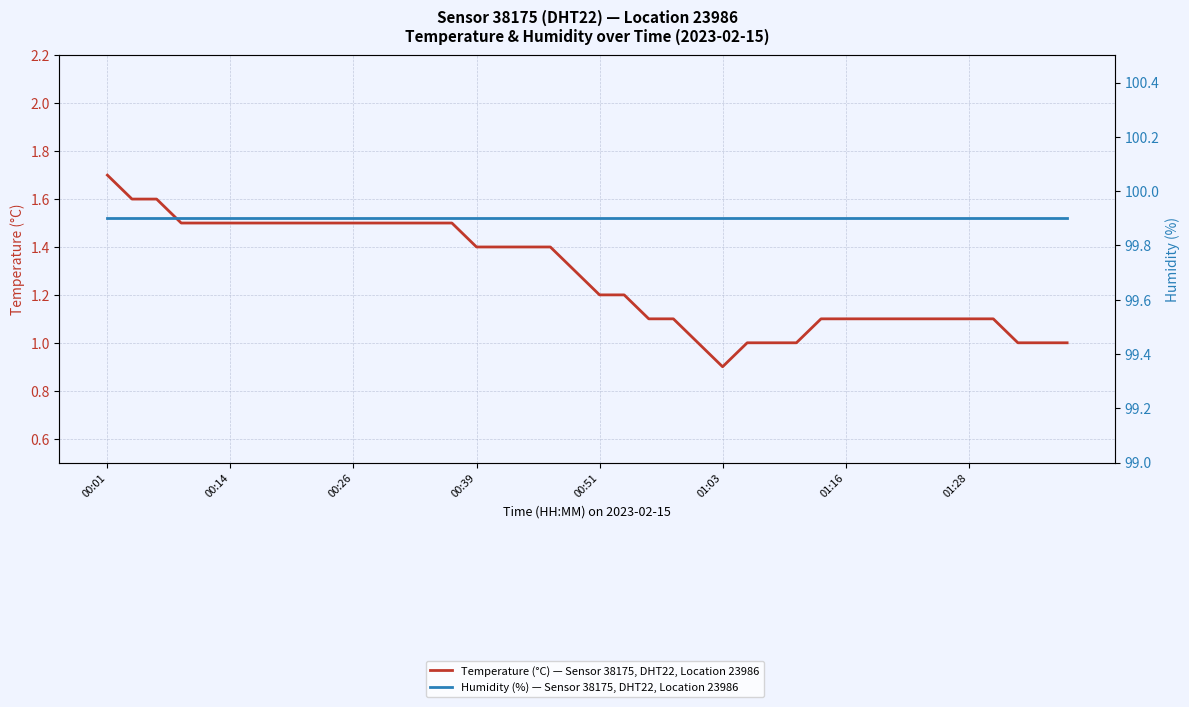

True or false: Humidity (%) — Sensor 38175, DHT22, Location 23986 and Temperature (°C) — Sensor 38175, DHT22, Location 23986 cross at least once.

False